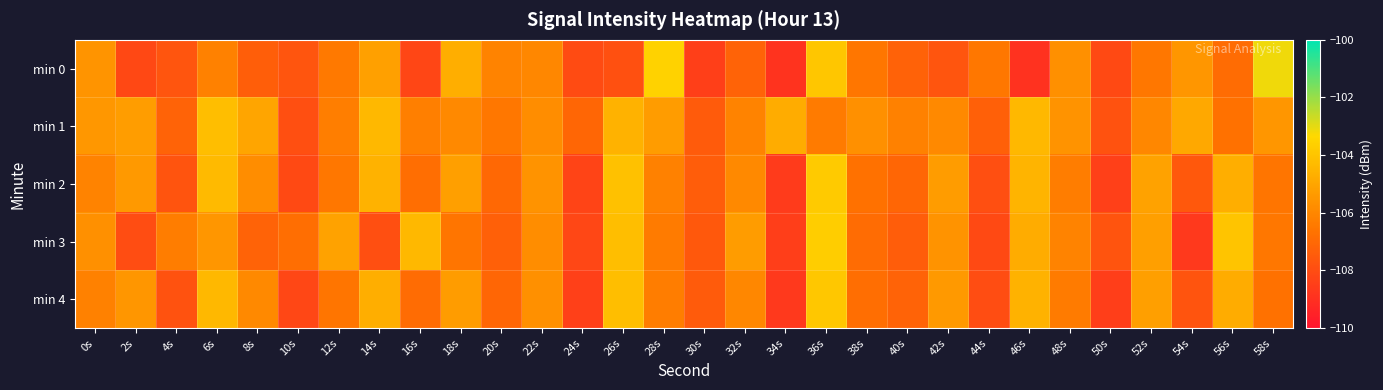

What is the greatest value displayed?

-103.1